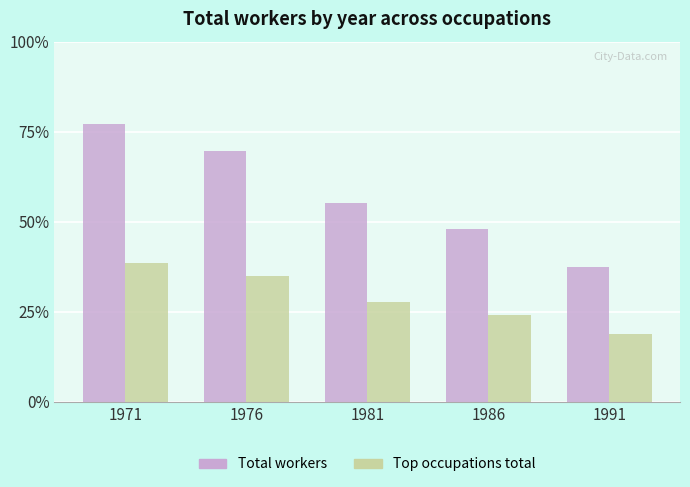

The Top occupations total series shows 4810 at 1986. True or false?

True